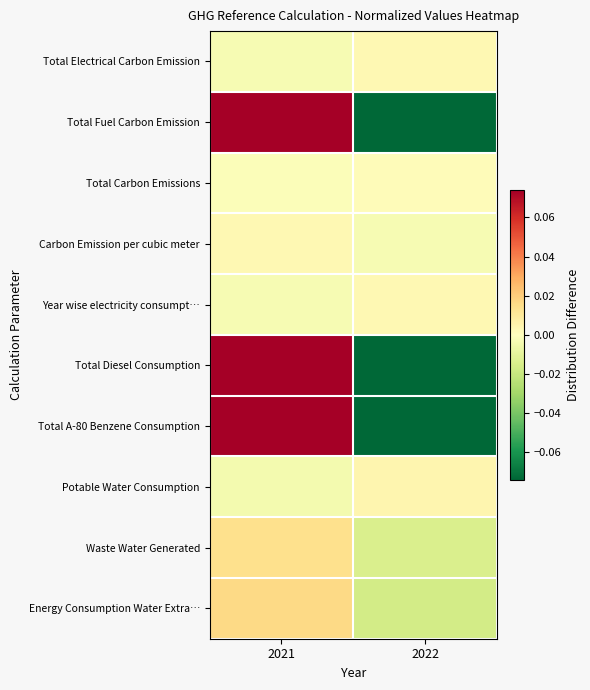

Reading left to right, transcribe all the data shown in this chart.

Total Electrical Carbon Emission: 2021=-0.0	2022=0.0
Total Fuel Carbon Emission: 2021=0.1	2022=-0.1
Total Carbon Emissions: 2021=-0.0	2022=0.0
Carbon Emission per cubic meter: 2021=0.0	2022=-0.0
Year wise electricity consumpt…: 2021=-0.0	2022=0.0
Total Diesel Consumption: 2021=0.1	2022=-0.1
Total A-80 Benzene Consumption: 2021=0.1	2022=-0.1
Potable Water Consumption: 2021=-0.0	2022=0.0
Waste Water Generated: 2021=0.0	2022=-0.0
Energy Consumption Water Extra…: 2021=0.0	2022=-0.0